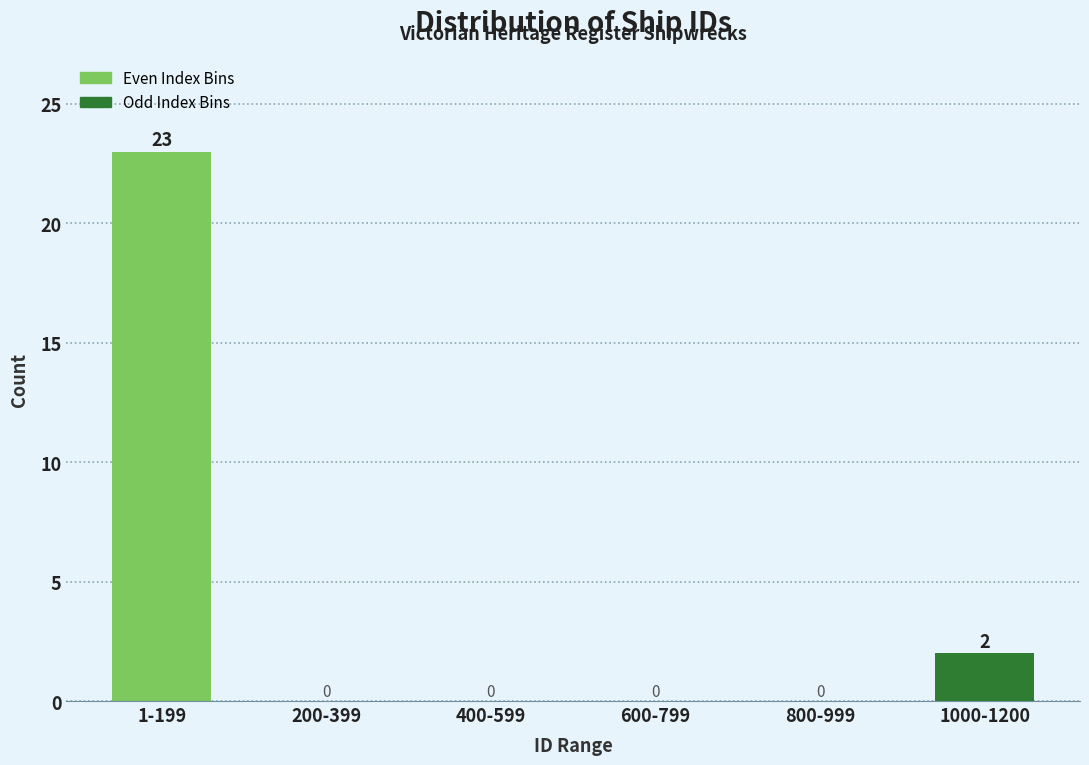

Reading left to right, what are all the values shown in this chart?

1-199=23	200-399=0	400-599=0	600-799=0	800-999=0	1000-1200=2